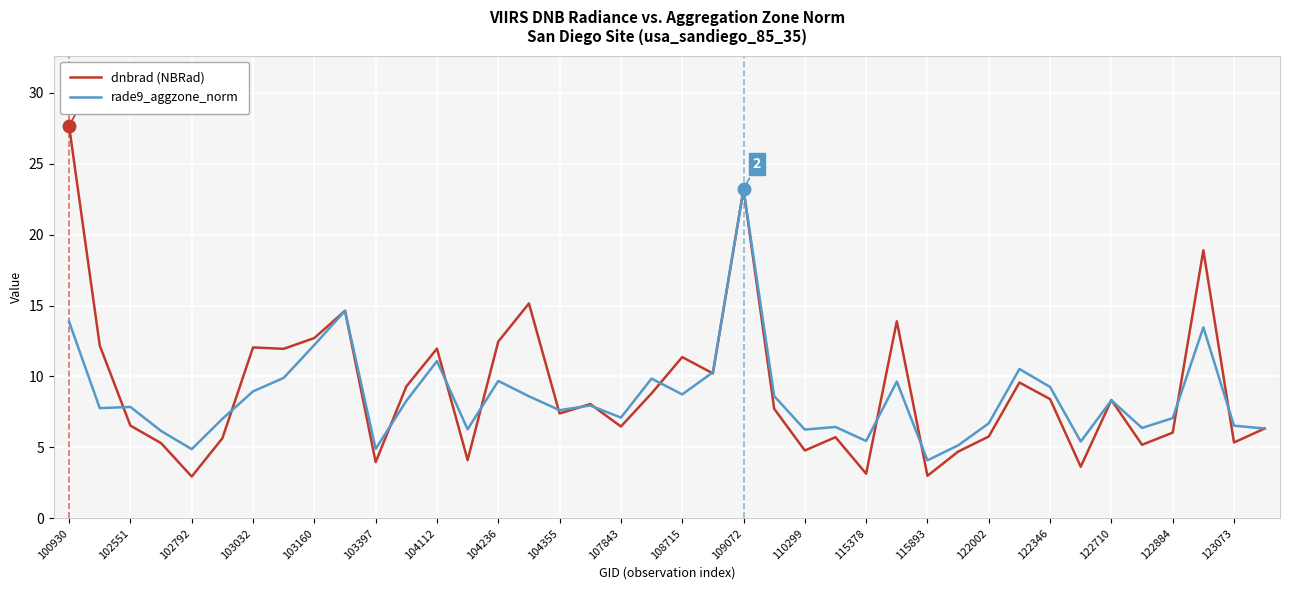

Rank the series by their maximum value, from highest to lowest.

dnbrad (NBRad), rade9_aggzone_norm